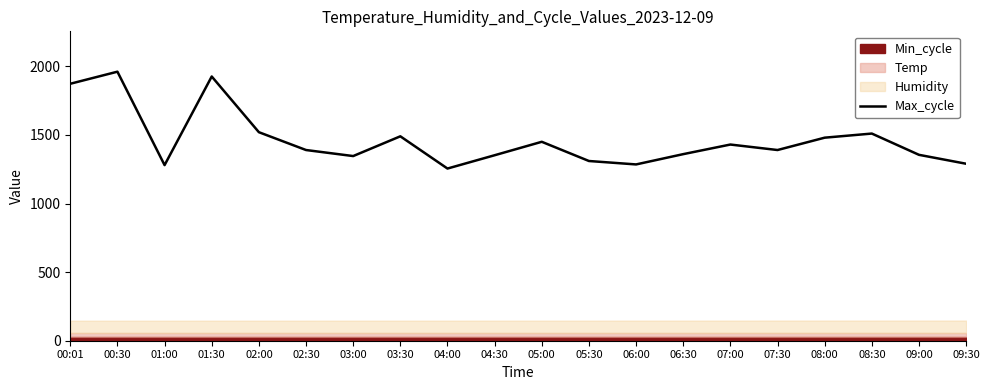

The chart shows a value of 1310 at 05:30. True or false?

True